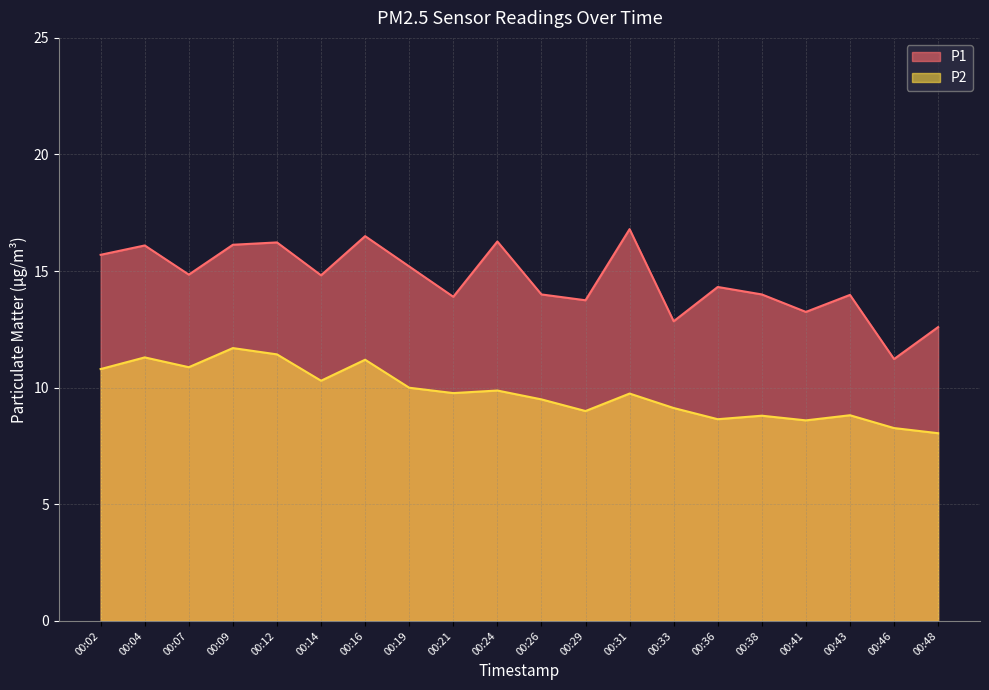

In P2, how many points are lower than both neighbors (excluding endpoints)?

6